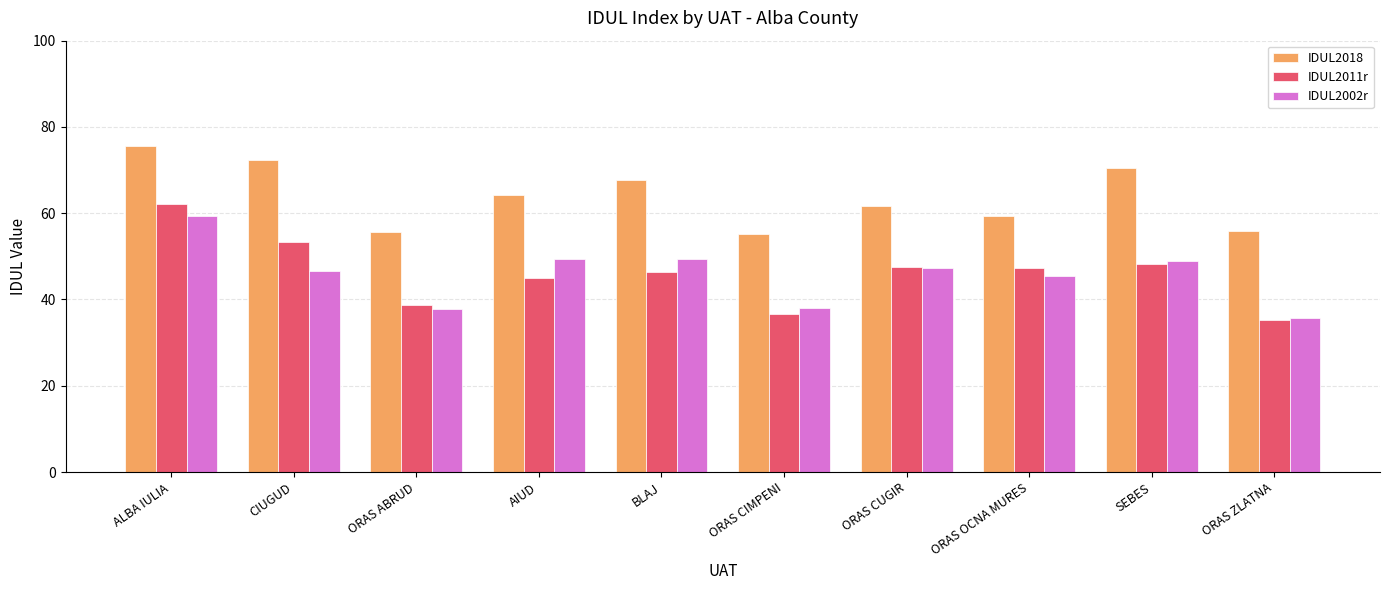

What is the label of the 6th bar from the right?

BLAJ